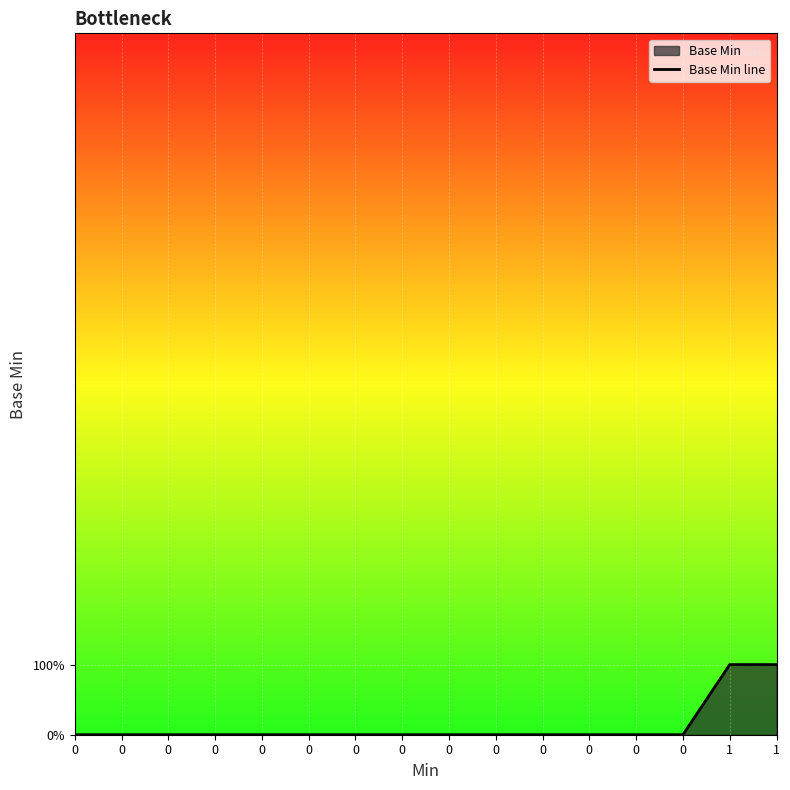

True or false: there are more than 0 points higher than both neighbors.

False